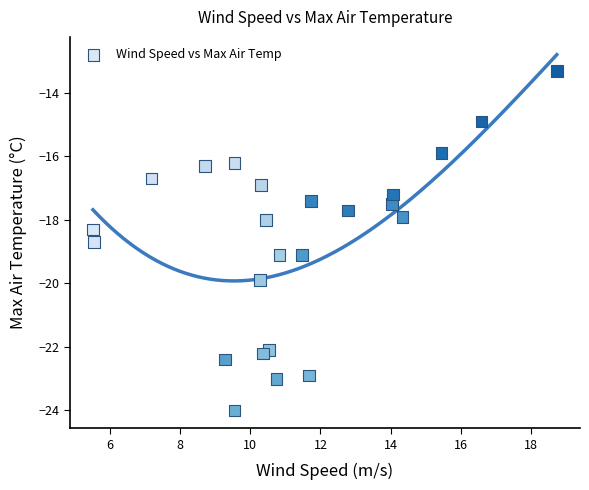

What is the range of X values (max minus min)?

13.2